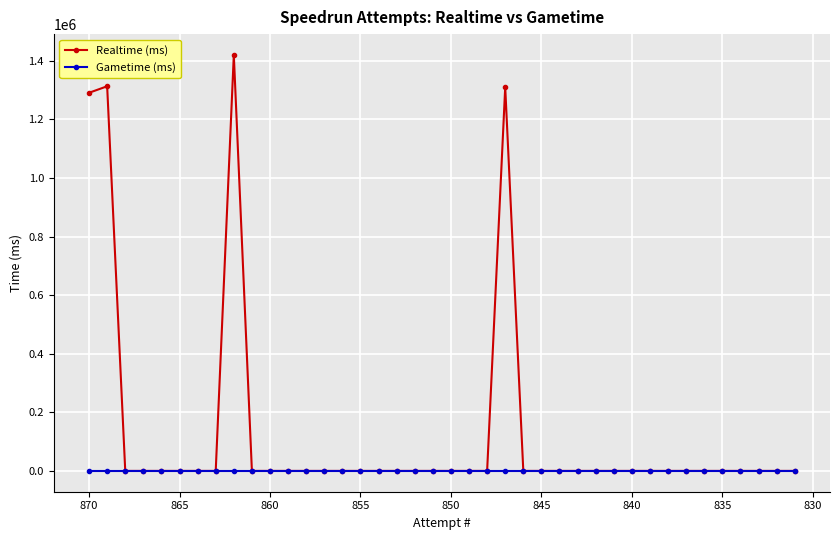

Does the chart display data point markers on the line(s)?

Yes